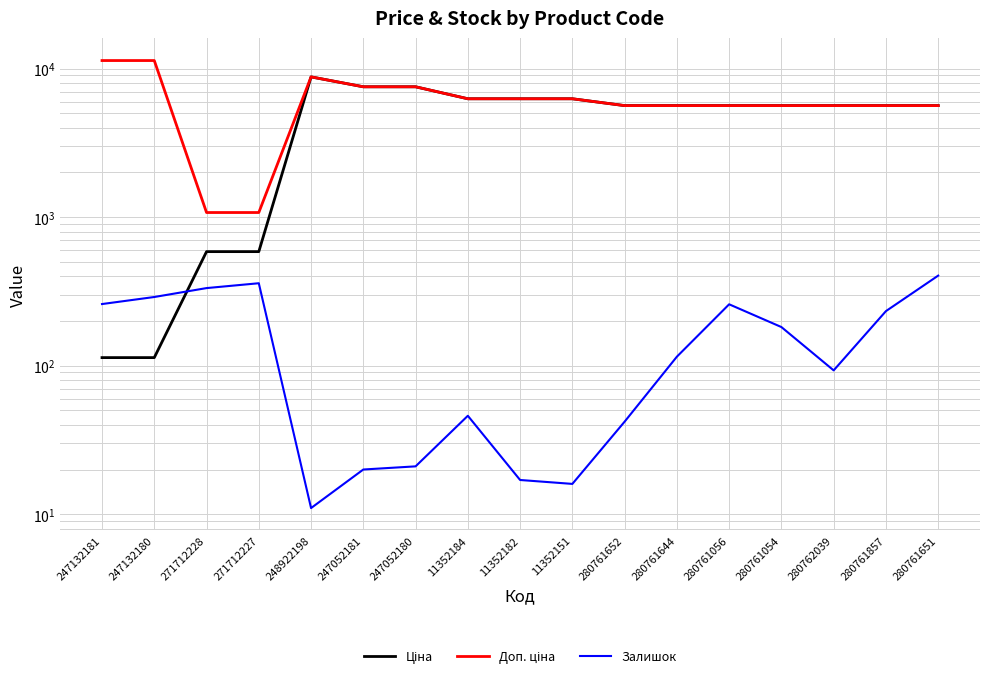

Between 247052180 and 11352182, which series saw the biggest shift?

Ціна